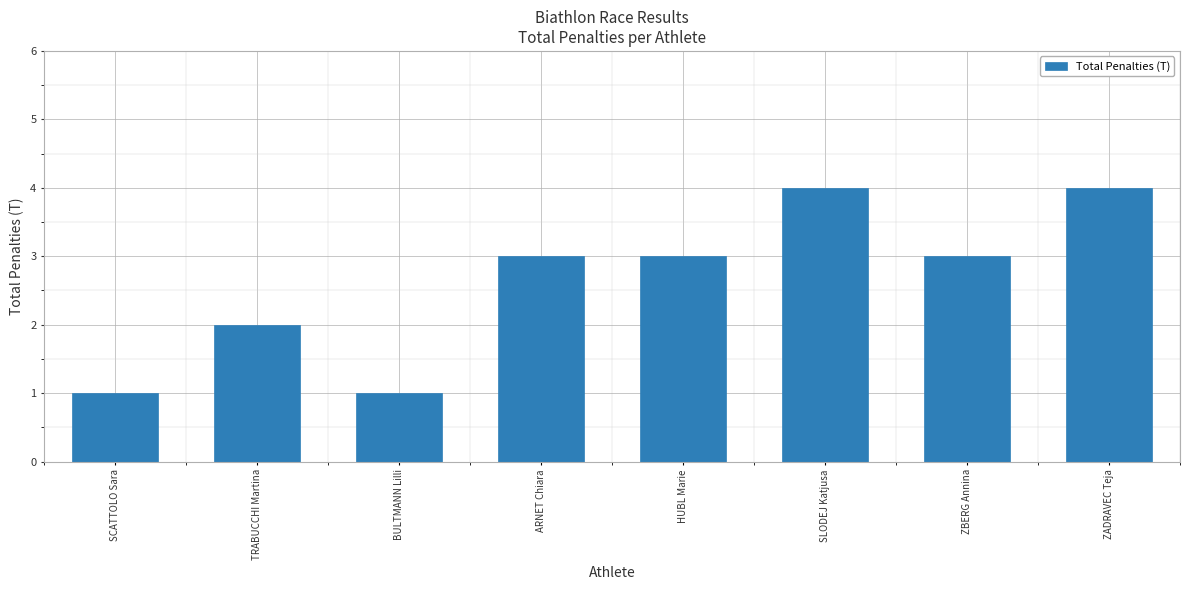

What is the value of the 3rd bar from the left?

1